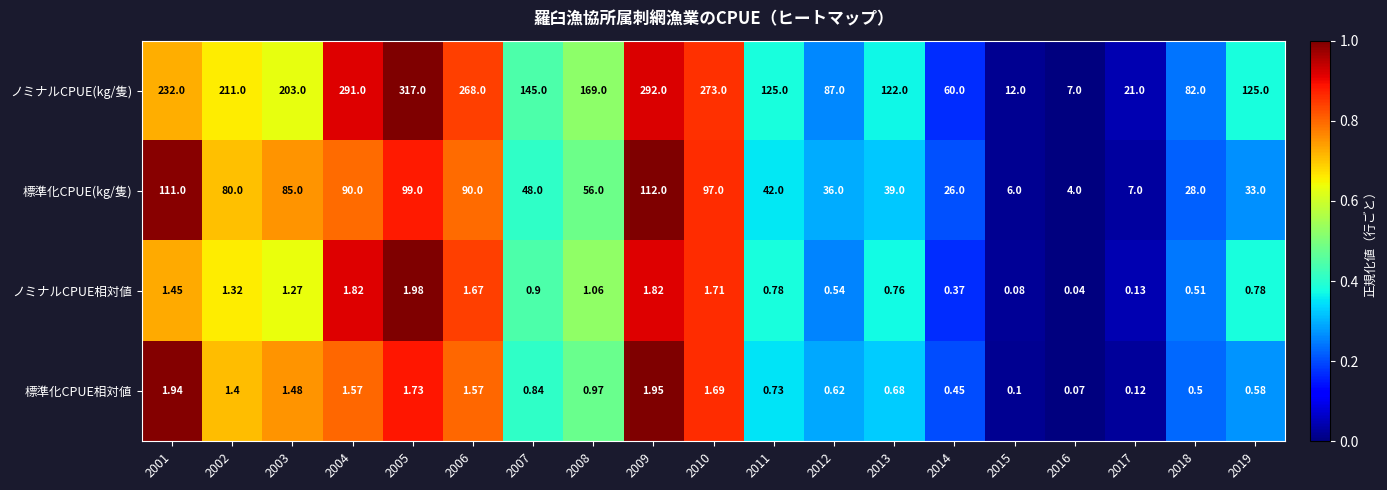

Between 2007 and 2016, which series saw the biggest shift?

ノミナルCPUE(kg/隻)